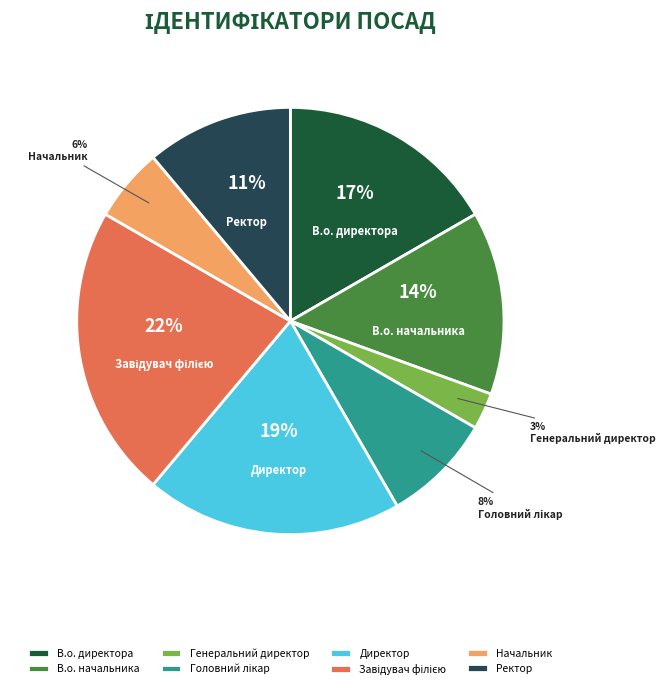

Which slice is the smallest?

Генеральний директор